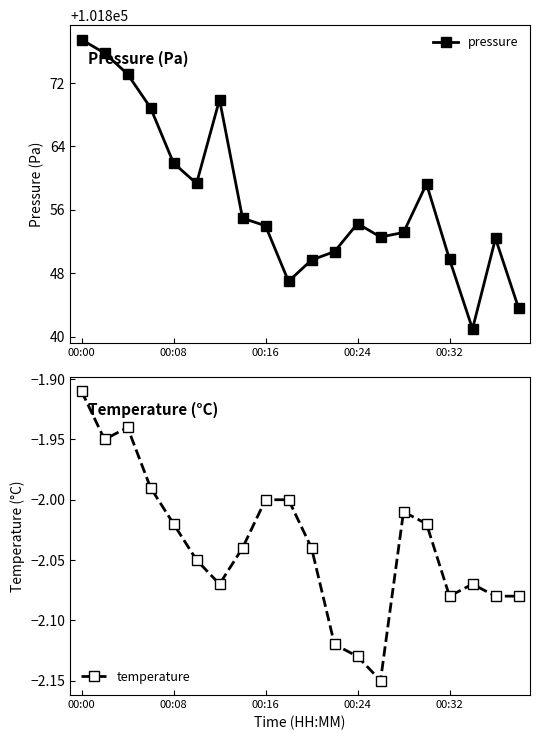

True or false: pressure and temperature cross at least once.

False